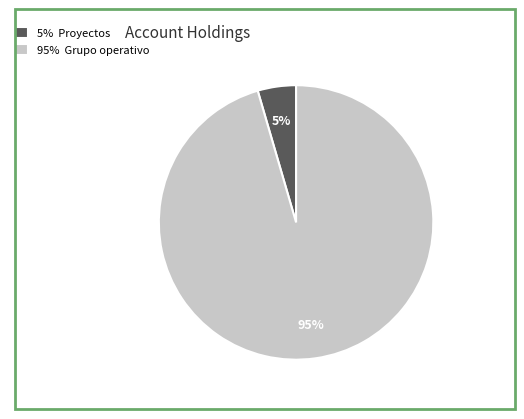

True or false: 95% Grupo operativo accounts for 84% of the total.

False